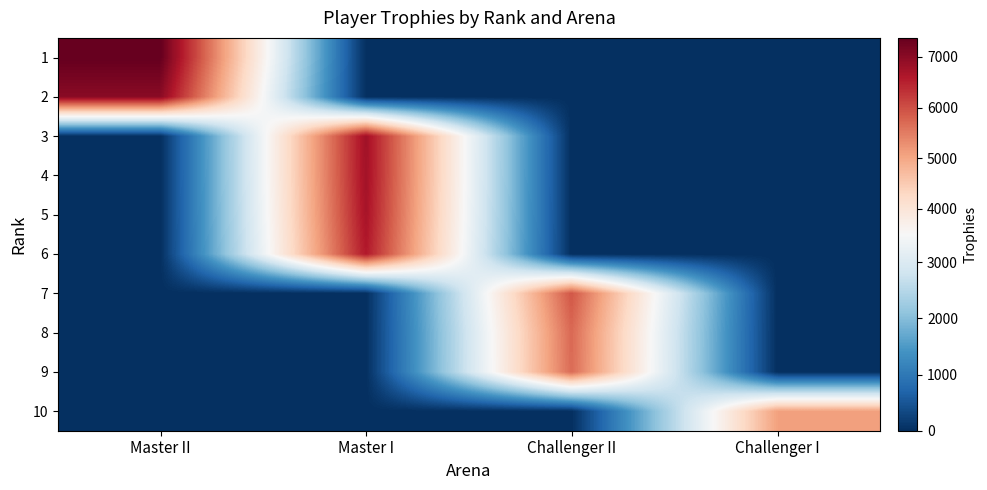

At Challenger I, list the series in order from smallest to largest.

1, 2, 3, 4, 5, 6, 7, 8, 9, 10